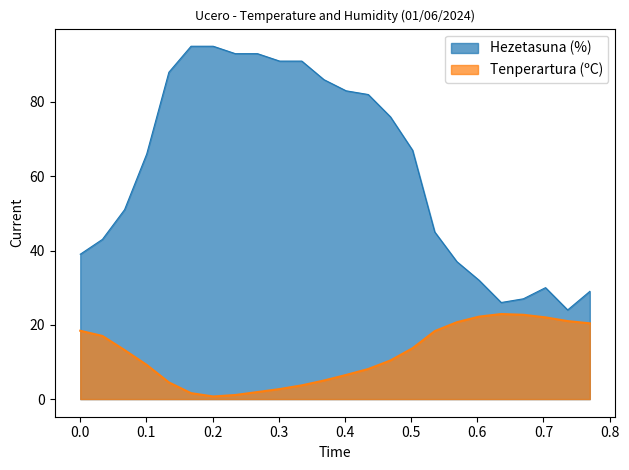

Which series has the largest total across all categories?

Hezetasuna (%)